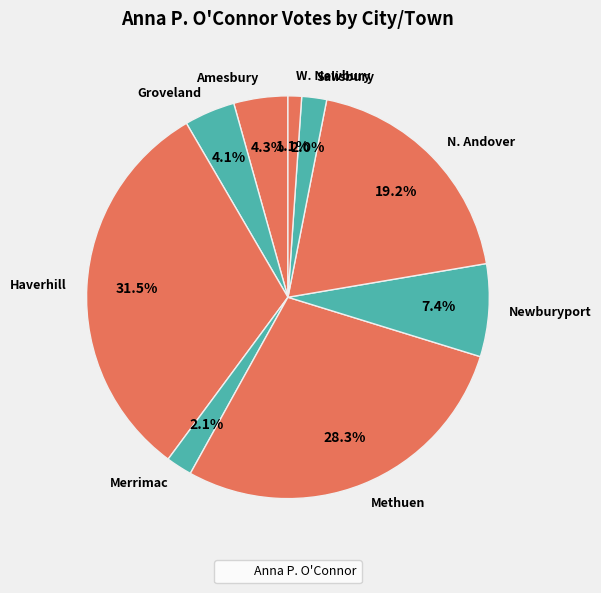

What percentage do Salisbury and N. Andover together represent?

21.2%